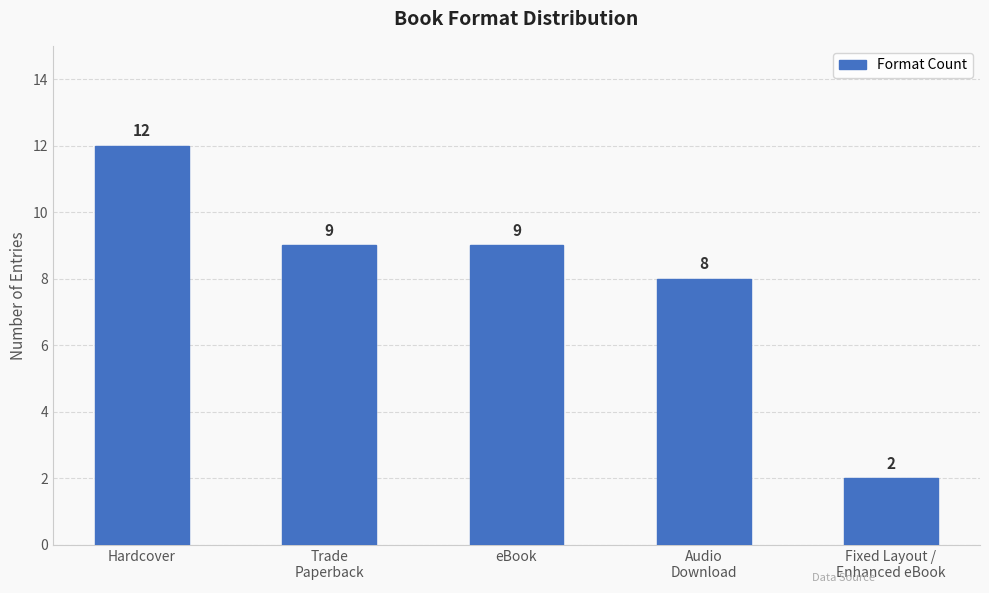

Does the chart contain stacked bars?

No